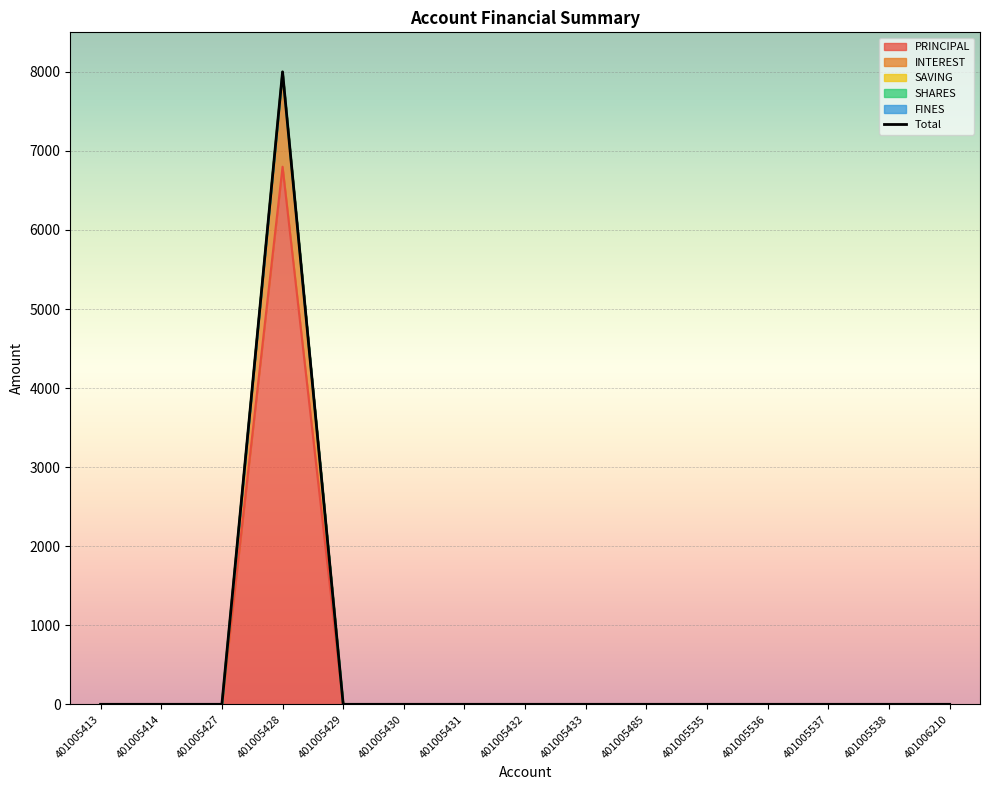

The value at 401005538 is 0. True or false?

True